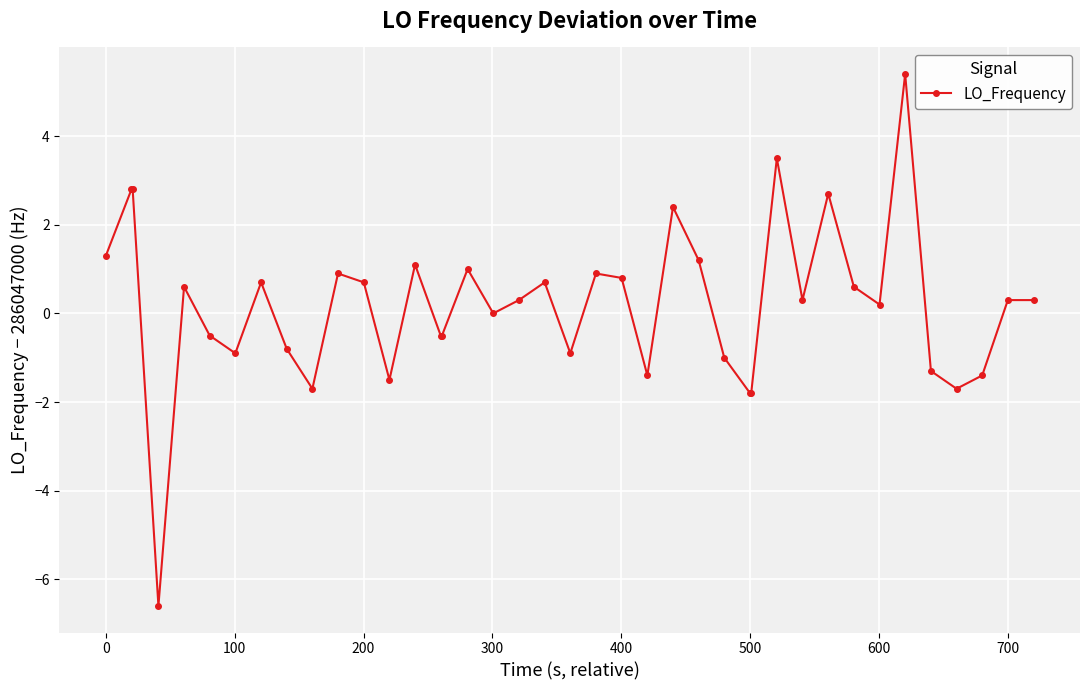

What is the difference between the maximum and minimum values?

12.0